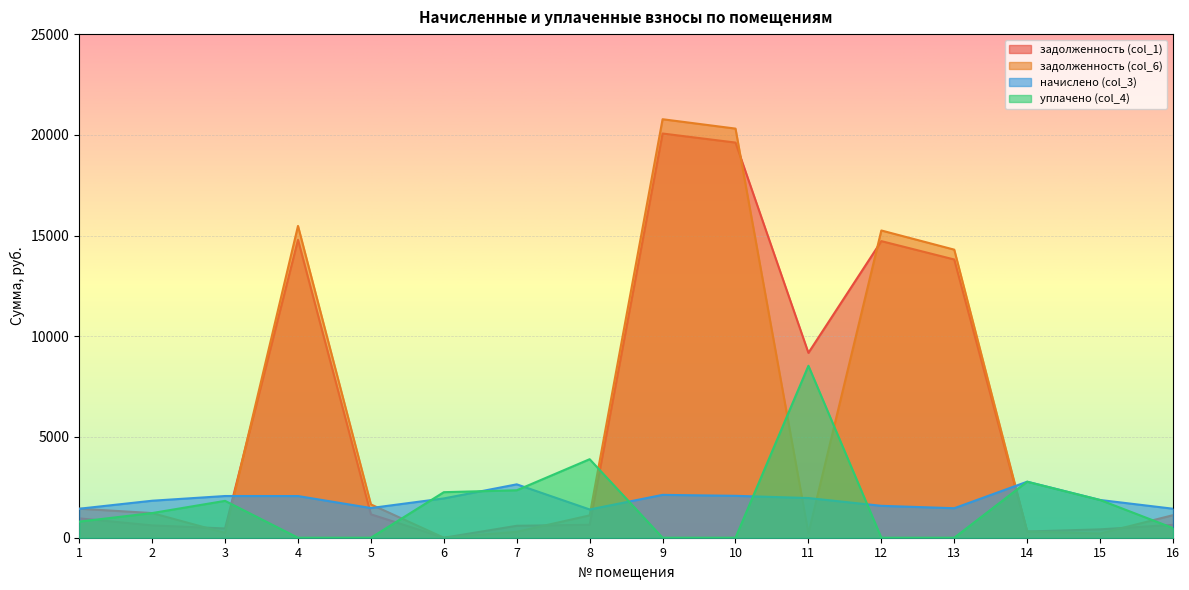

Does the chart display data point markers on the line(s)?

No